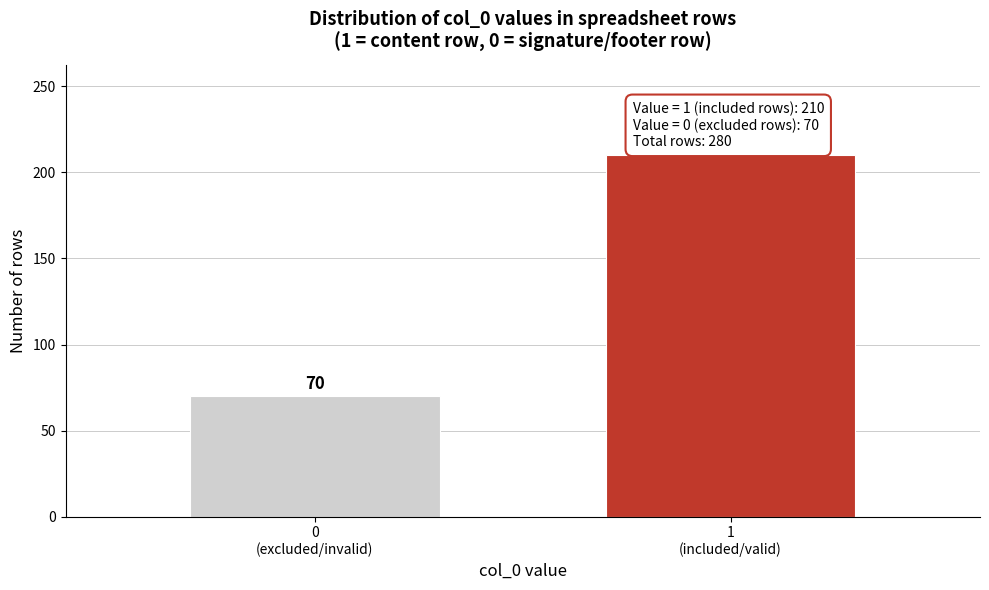

Reading right to left, transcribe all the data shown in this chart.

210	70